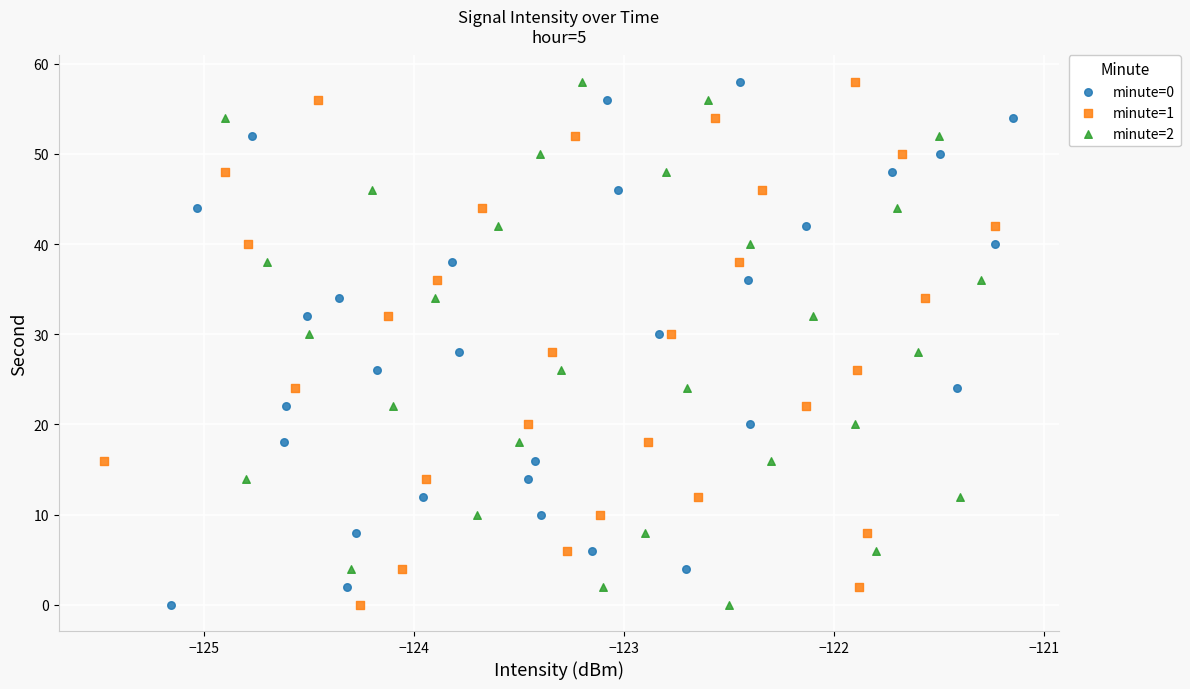

What are all the series names shown in the legend?

minute=0, minute=1, minute=2